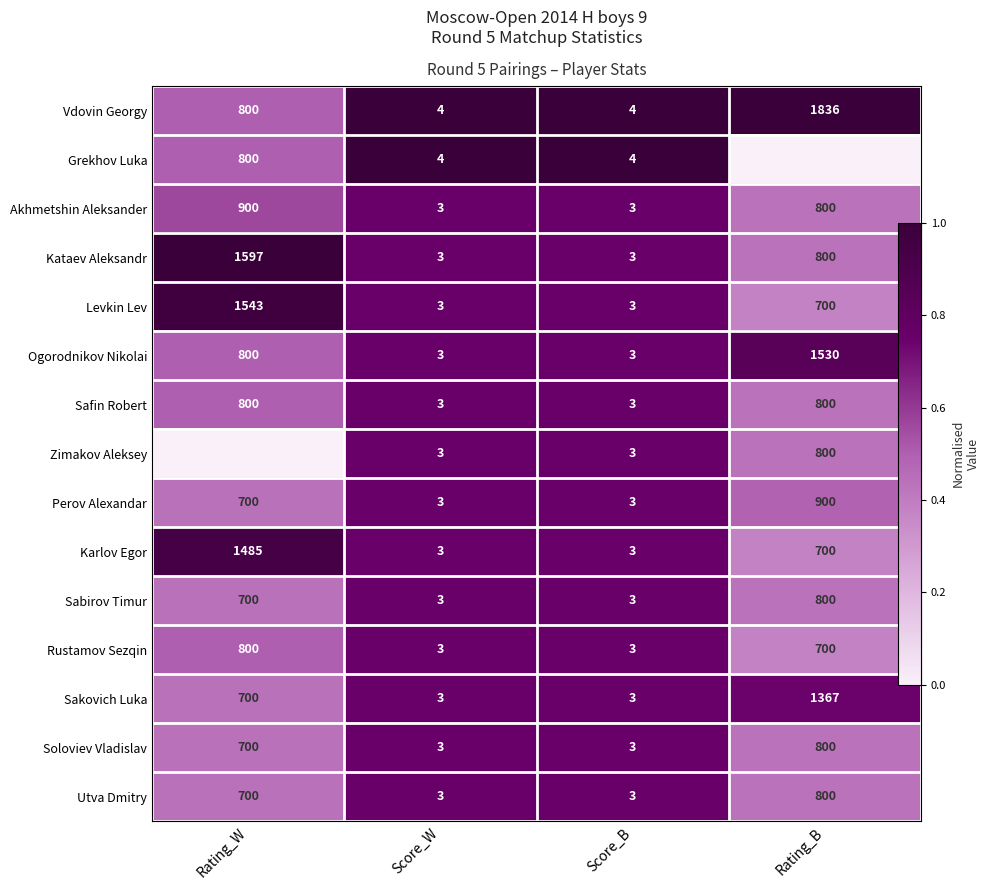

At which label does Utva Dmitry reach its minimum?

Rating_B